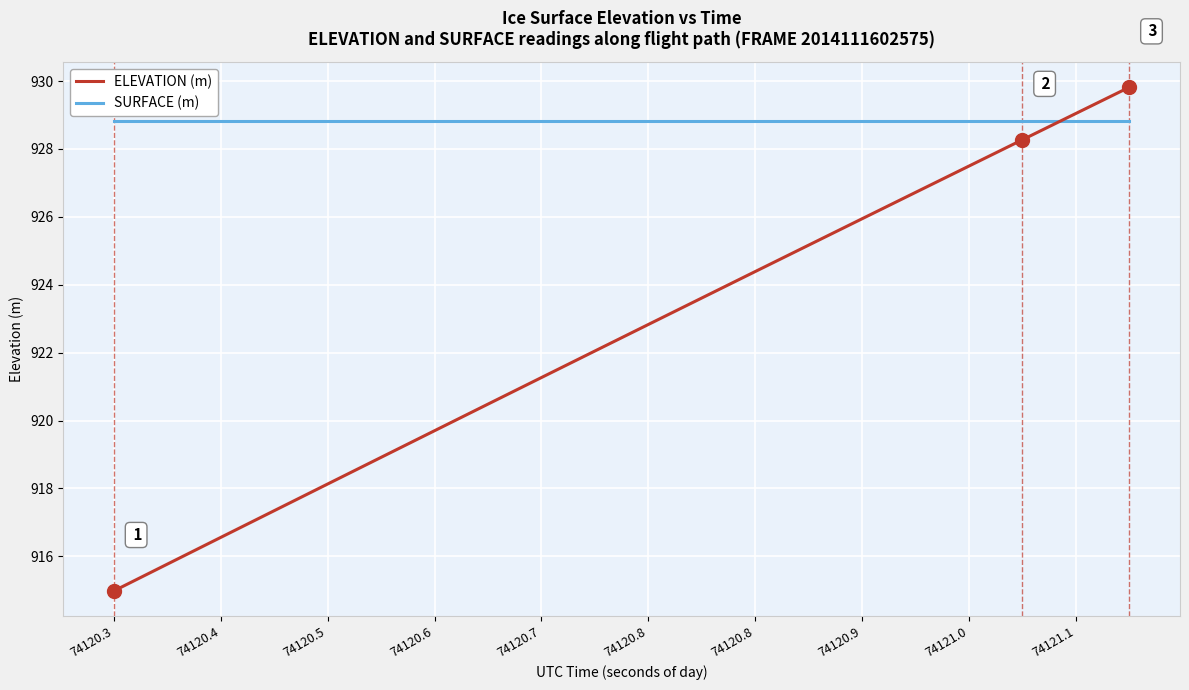

Rank the series by their maximum value, from lowest to highest.

SURFACE (m), ELEVATION (m)